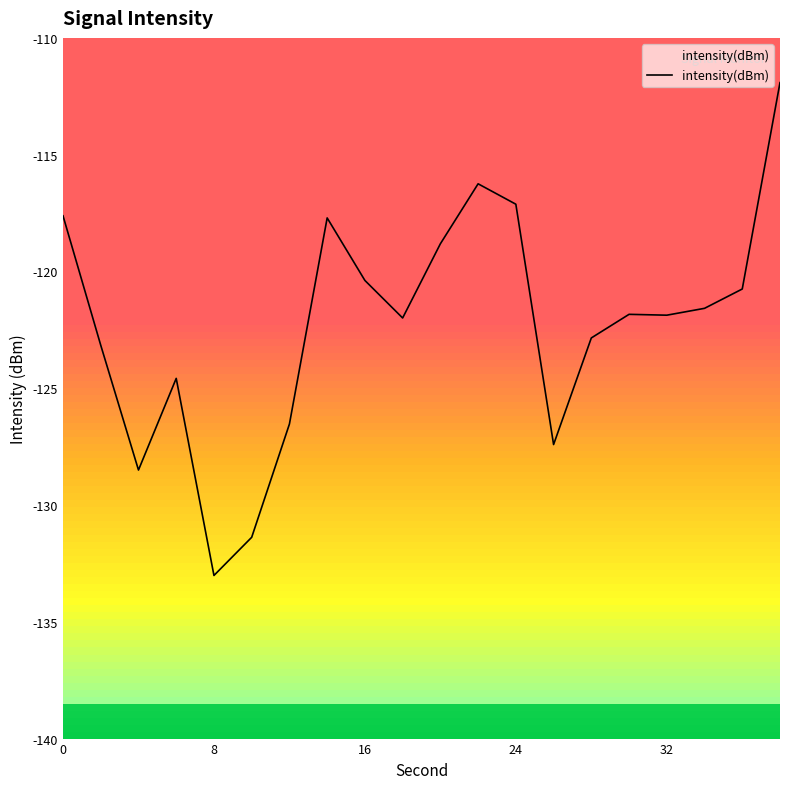

Is it true that the value at 16 is -78.7?

False